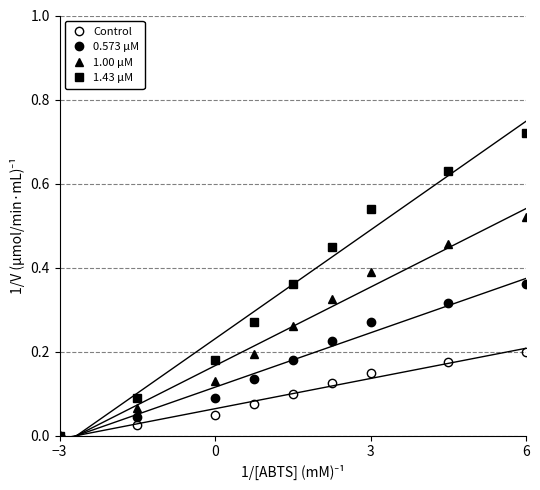

True or false: Control has more than 1 interior local peaks.

False